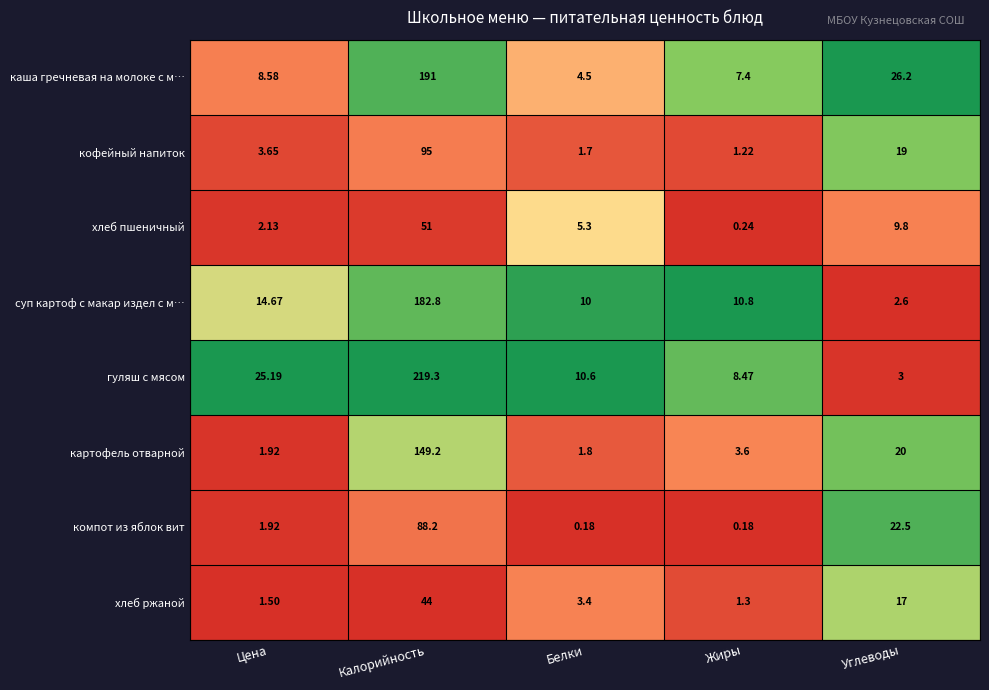

List the labels in order of картофель отварной value, largest first.

Калорийность, Углеводы, Жиры, Цена, Белки